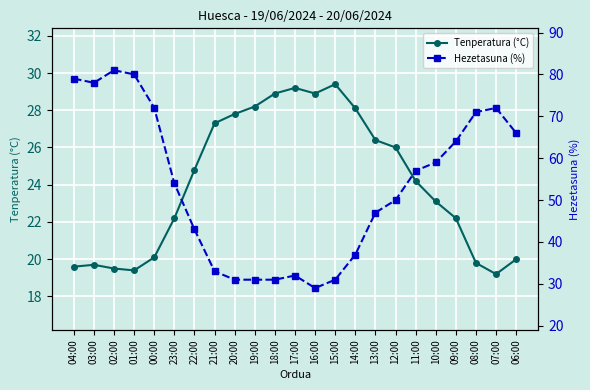

Is the value of Tenperatura (°C) at 11:00 greater than the value of Hezetasuna (%) at 01:00?

No